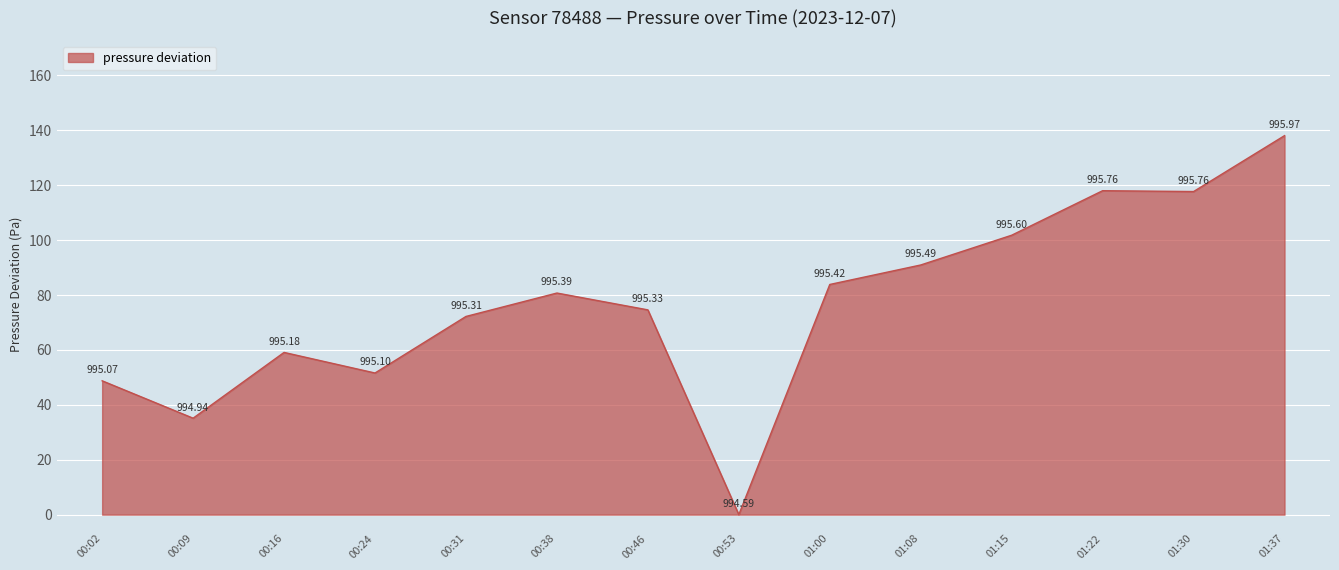

List the labels in order of value, largest first.

01:37, 01:22, 01:30, 01:15, 01:08, 01:00, 00:38, 00:46, 00:31, 00:16, 00:24, 00:02, 00:09, 00:53